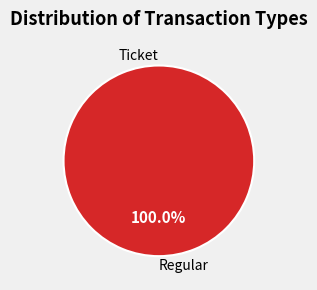

Is the sum of Regular and Ticket greater than half?

Yes